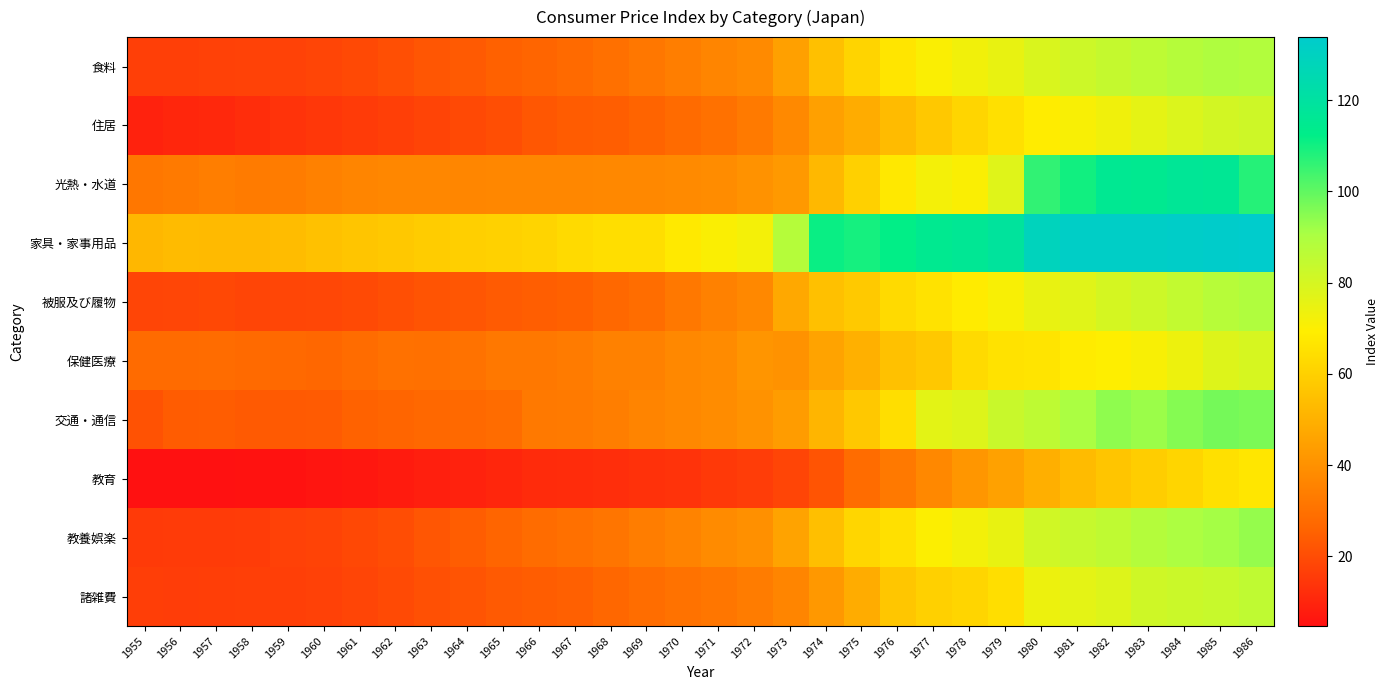

Reading left to right, list all the values displayed in this chart.

食料: 1955=16.6	1956=16.7	1957=17.2	1958=17.4	1959=17.4	1960=18.2	1961=19.3	1962=20.7	1963=22.4	1964=23.5	1965=25.4	1966=26.2	1967=27.7	1968=29.5	1969=31.8	1970=34.1	1971=36.1	1972=38.0	1973=44.8	1974=55.0	1975=61.3	1976=66.7	1977=70.3	1978=72.7	1979=75.0	1980=78.6	1981=82.0	1982=83.9	1983=85.7	1984=87.8	1985=89.4	1986=88.6
住居: 1955=9.3	1956=10.3	1957=11.0	1958=12.3	1959=13.7	1960=14.6	1961=15.8	1962=16.6	1963=18.0	1964=19.2	1965=20.6	1966=22.8	1967=23.9	1968=24.5	1969=26.0	1970=28.1	1971=30.1	1972=32.9	1973=37.6	1974=44.8	1975=48.6	1976=53.3	1977=57.6	1978=61.5	1979=64.9	1980=68.8	1981=71.0	1982=73.0	1983=75.6	1984=78.3	1985=80.4	1986=81.7
光熱・水道: 1955=31.8	1956=32.8	1957=34.1	1958=33.2	1959=33.3	1960=34.8	1961=36.2	1962=36.8	1963=36.8	1964=36.7	1965=36.9	1966=36.9	1967=36.9	1968=37.2	1969=37.5	1970=37.9	1971=38.3	1972=40.5	1973=42.7	1974=52.5	1975=60.0	1976=67.4	1977=71.9	1978=70.4	1979=77.2	1980=106.0	1981=110.1	1982=115.4	1983=114.7	1984=116.7	1985=116.4	1986=107.4
家具・家事用品: 1955=51.9	1956=53.2	1957=53.1	1958=53.1	1959=53.5	1960=55.4	1961=56.6	1962=57.6	1963=58.7	1964=59.5	1965=60.4	1966=61.4	1967=63.2	1968=64.4	1969=64.4	1970=67.9	1971=70.4	1972=72.0	1973=87.7	1974=110.9	1975=109.5	1976=112.1	1977=115.0	1978=116.1	1979=118.9	1980=128.6	1981=131.8	1982=131.8	1983=131.9	1984=132.4	1985=133.2	1986=133.8
被服及び履物: 1955=18.2	1956=18.5	1957=18.9	1958=18.2	1959=18.5	1960=18.7	1961=19.6	1962=20.7	1963=21.9	1964=22.6	1965=23.7	1966=24.6	1967=25.4	1968=27.0	1969=28.9	1970=32.1	1971=35.2	1972=37.4	1973=47.1	1974=54.8	1975=57.9	1976=63.0	1977=65.5	1978=68.4	1979=71.0	1980=74.6	1981=76.9	1982=79.9	1983=81.9	1984=84.4	1985=87.4	1986=89.1
保健医療: 1955=28.0	1956=28.0	1957=28.3	1958=27.7	1959=27.3	1960=26.9	1961=28.4	1962=29.9	1963=29.6	1964=30.2	1965=32.0	1966=32.1	1967=33.2	1968=34.8	1969=34.8	1970=37.1	1971=38.1	1972=41.5	1973=40.3	1974=45.7	1975=49.9	1976=55.4	1977=57.6	1978=63.2	1979=65.7	1980=66.4	1981=68.5	1982=69.5	1983=70.9	1984=73.8	1985=77.7	1986=79.5
交通・通信: 1955=21.6	1956=24.0	1957=24.3	1958=23.4	1959=23.6	1960=23.8	1961=25.6	1962=26.4	1963=27.0	1964=27.5	1965=28.4	1966=32.4	1967=32.9	1968=34.1	1969=35.9	1970=37.3	1971=38.6	1972=40.4	1973=43.5	1974=51.5	1975=57.3	1976=64.4	1977=76.2	1978=77.6	1979=82.9	1980=85.5	1981=90.3	1982=94.1	1983=92.5	1984=95.3	1985=97.4	1986=96.6
教育: 1955=4.7	1956=4.8	1957=4.9	1958=5.4	1959=5.4	1960=6.2	1961=6.7	1962=7.8	1963=8.7	1964=9.5	1965=10.4	1966=11.6	1967=11.8	1968=12.5	1969=13.3	1970=13.8	1971=15.1	1972=16.1	1973=18.1	1974=22.1	1975=28.3	1976=32.4	1977=37.1	1978=41.6	1979=45.3	1980=49.6	1981=53.3	1982=56.5	1983=59.1	1984=61.7	1985=64.9	1986=66.9
教養娯楽: 1955=15.5	1956=15.7	1957=15.6	1958=16.0	1959=17.1	1960=17.7	1961=18.9	1962=20.3	1963=22.4	1964=24.4	1965=26.4	1966=28.2	1967=29.5	1968=31.1	1969=33.7	1970=35.5	1971=38.2	1972=40.0	1973=45.6	1974=54.6	1975=61.8	1976=65.2	1977=69.8	1978=72.1	1979=74.9	1980=81.0	1981=83.4	1982=85.4	1983=88.1	1984=89.9	1985=91.4	1986=93.4
諸雑費: 1955=16.4	1956=16.3	1957=16.5	1958=16.8	1959=16.8	1960=17.3	1961=18.3	1962=19.6	1963=20.9	1964=21.9	1965=23.4	1966=24.4	1967=25.0	1968=26.9	1969=28.5	1970=30.4	1971=31.7	1972=33.4	1973=36.3	1974=42.1	1975=48.4	1976=56.8	1977=60.0	1978=61.5	1979=64.3	1980=73.7	1981=76.0	1982=77.7	1983=81.6	1984=82.5	1985=83.3	1986=85.2